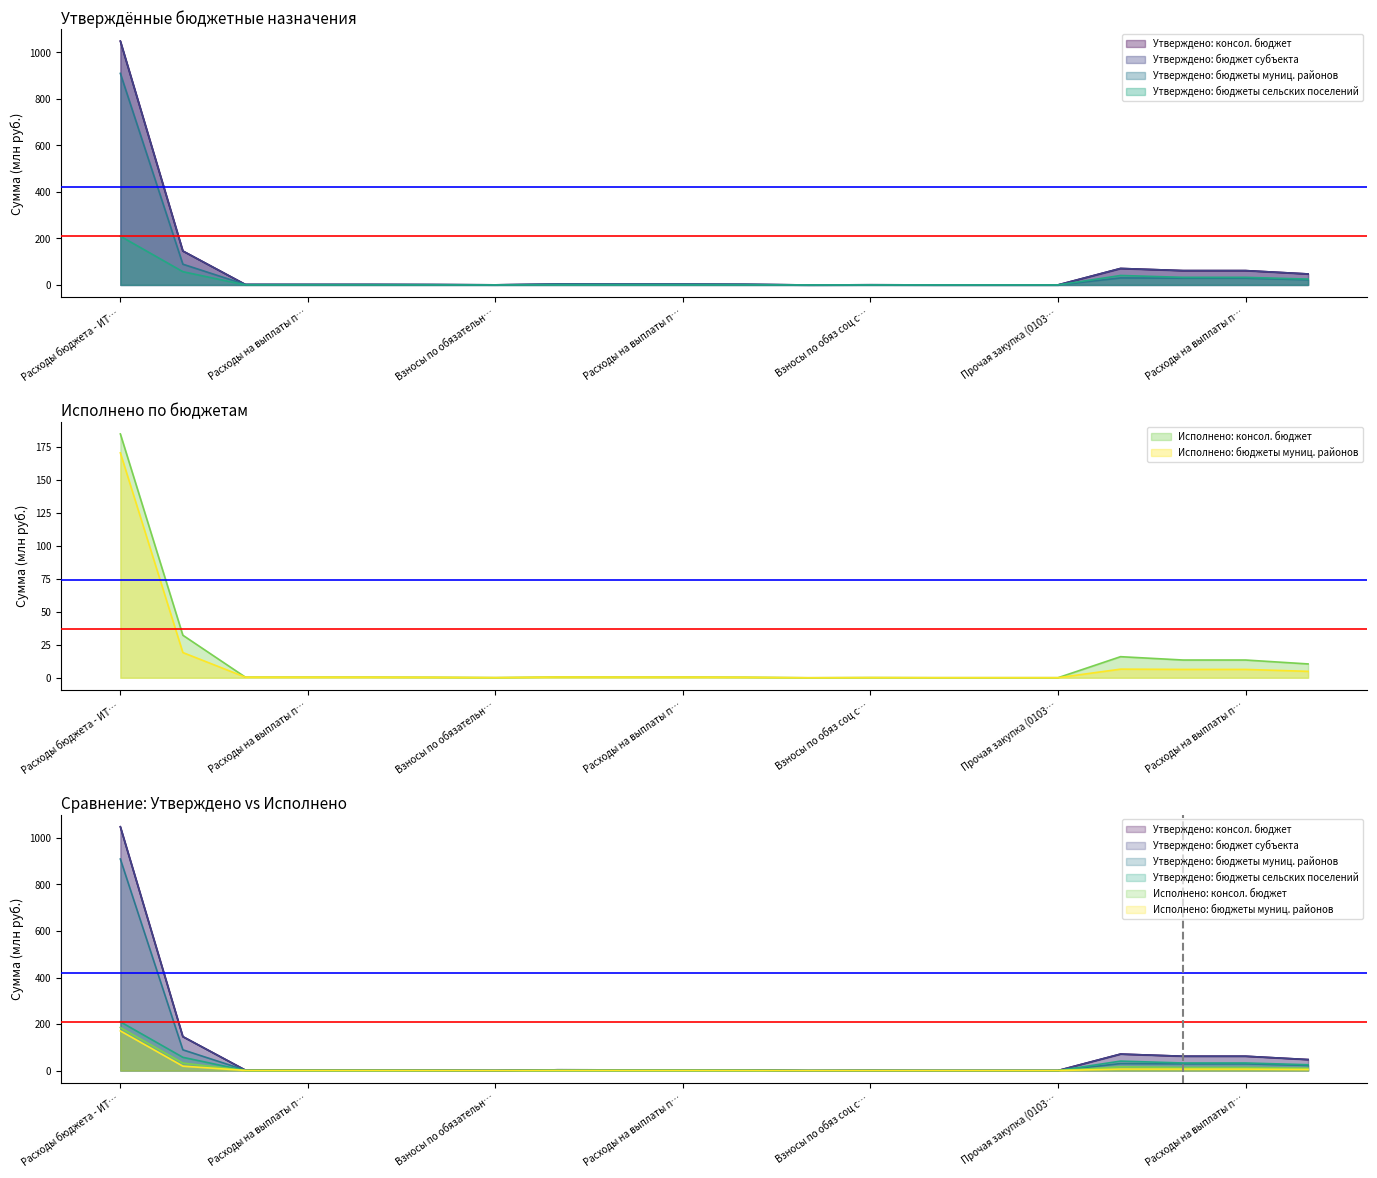

What is the sum of all Утверждено: бюджет субъекта values?

1456.3